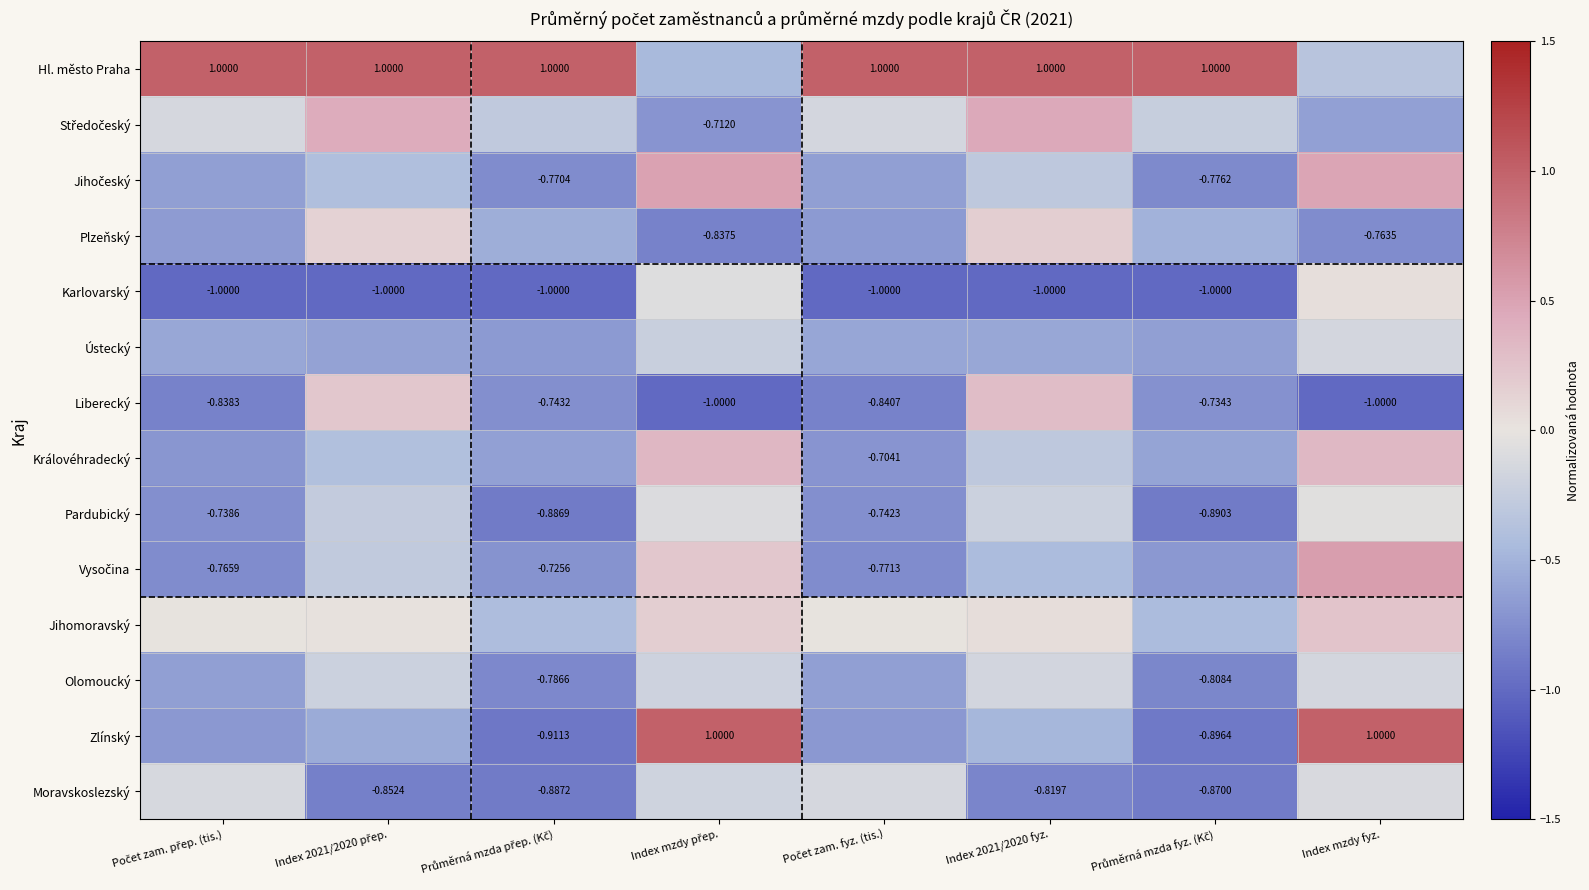

Rank the categories by Moravskoslezský value from highest to lowest.

Index mzdy fyz., Počet zam. přep. (tis.), Počet zam. fyz. (tis.), Index mzdy přep., Index 2021/2020 fyz., Index 2021/2020 přep., Průměrná mzda fyz. (Kč), Průměrná mzda přep. (Kč)